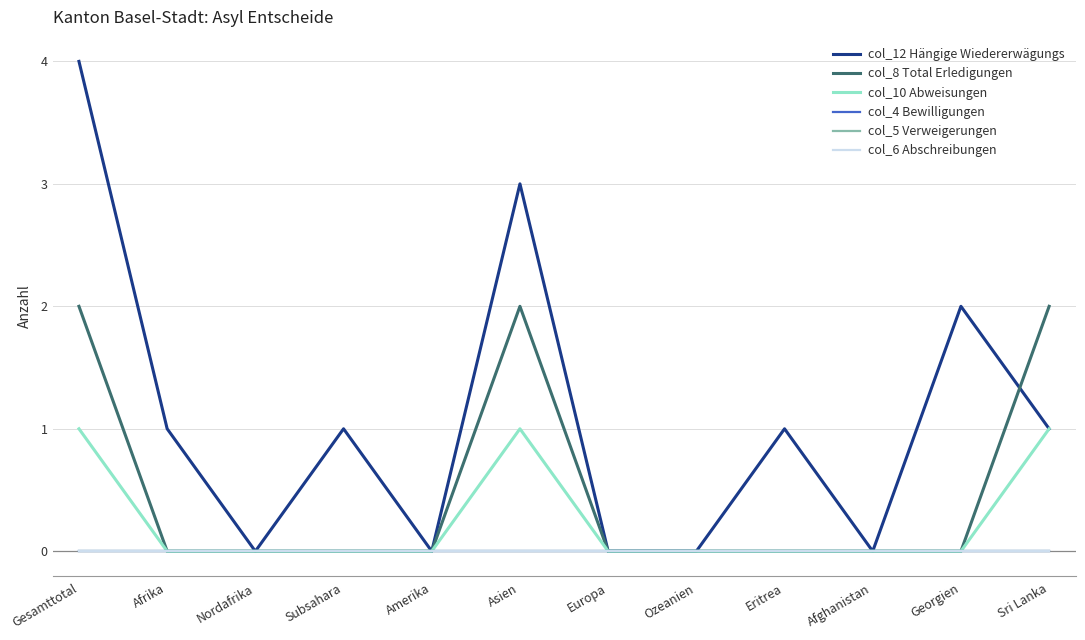

True or false: col_6 Abschreibungen and col_12 Hängige Wiedererwägungs cross at least once.

False